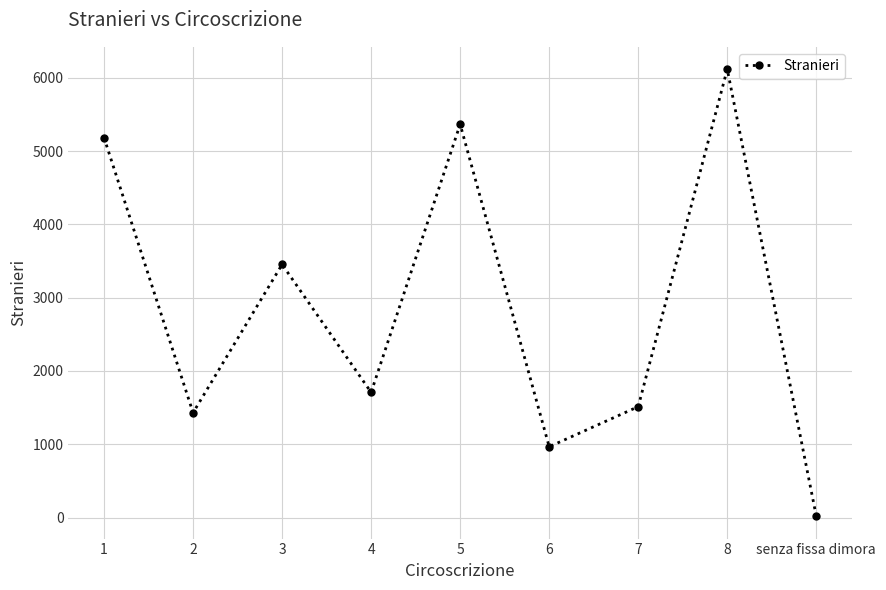

True or false: the data shows 6854 at 1.

False